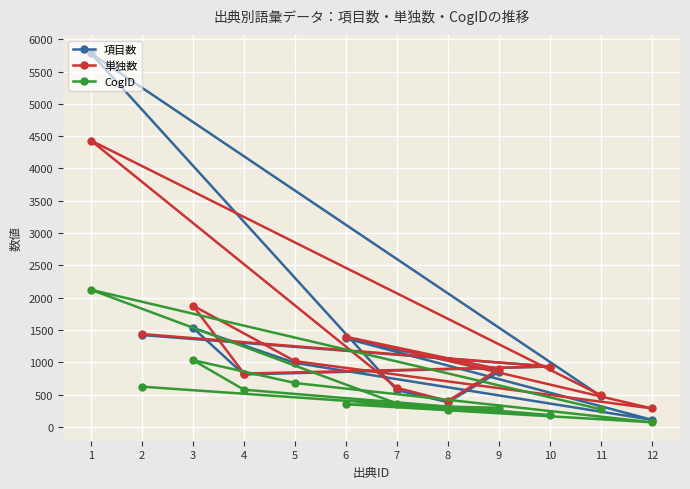

The value of 項目数 at 11 is 476. True or false?

True